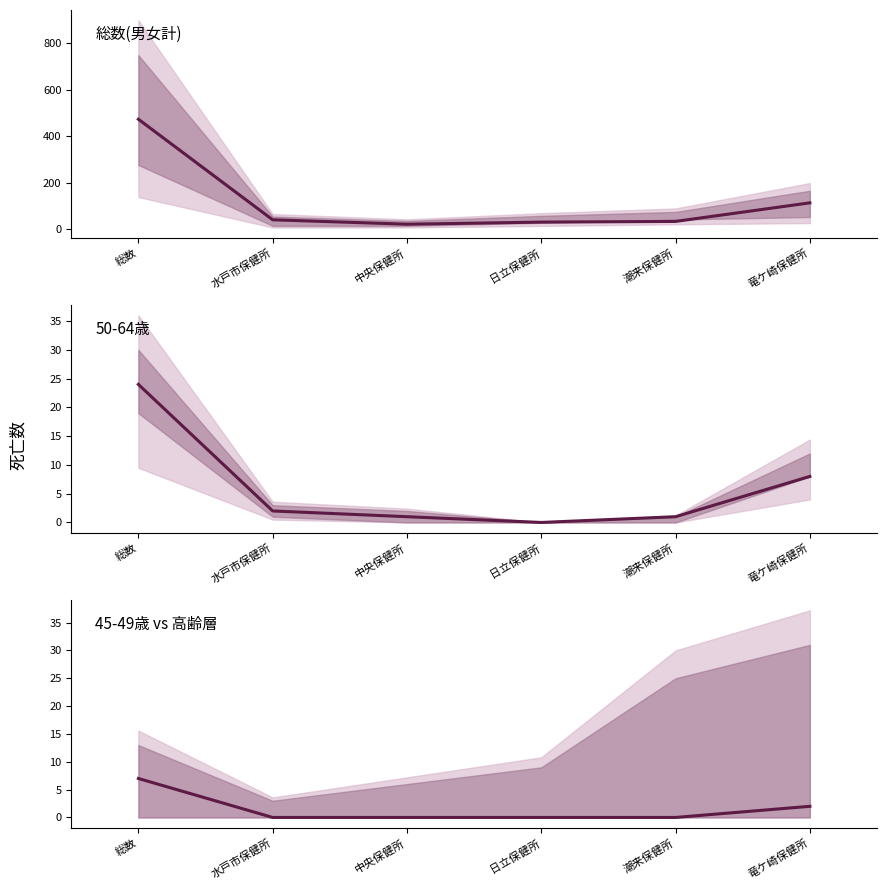

What is the value of the 総数(男女計) point at the 5th from the left?

33